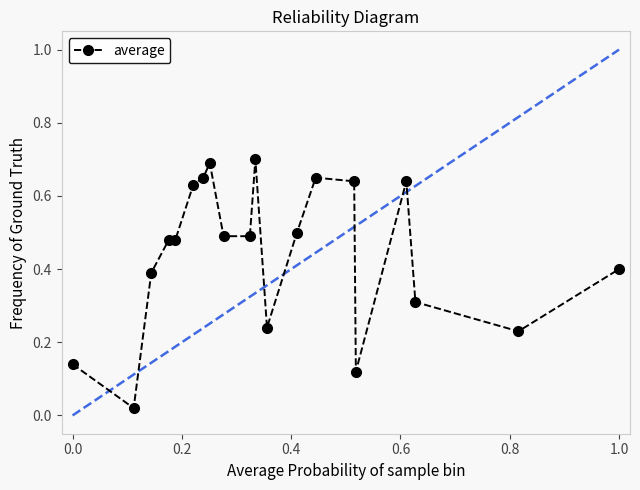

What is the sum of all values?

8.9